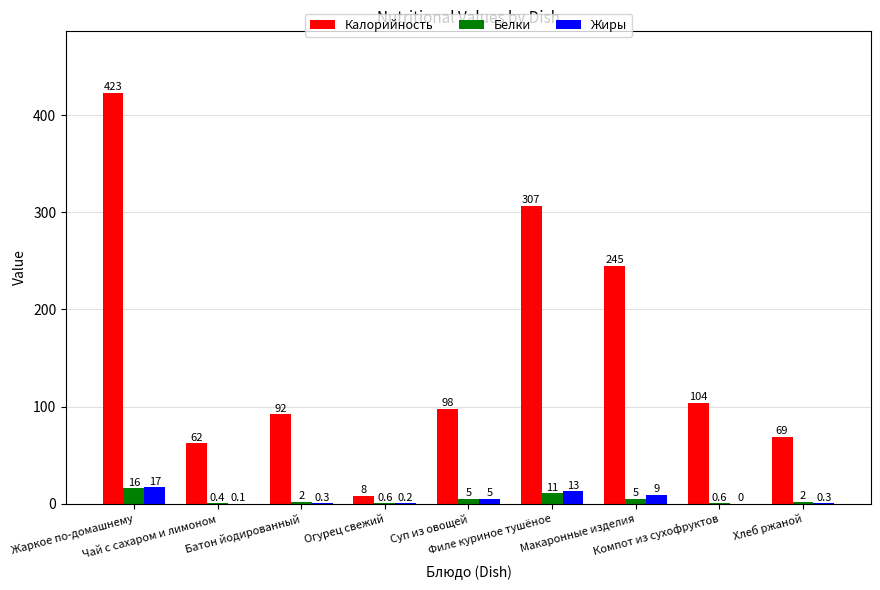

How many data points does each series have?

9